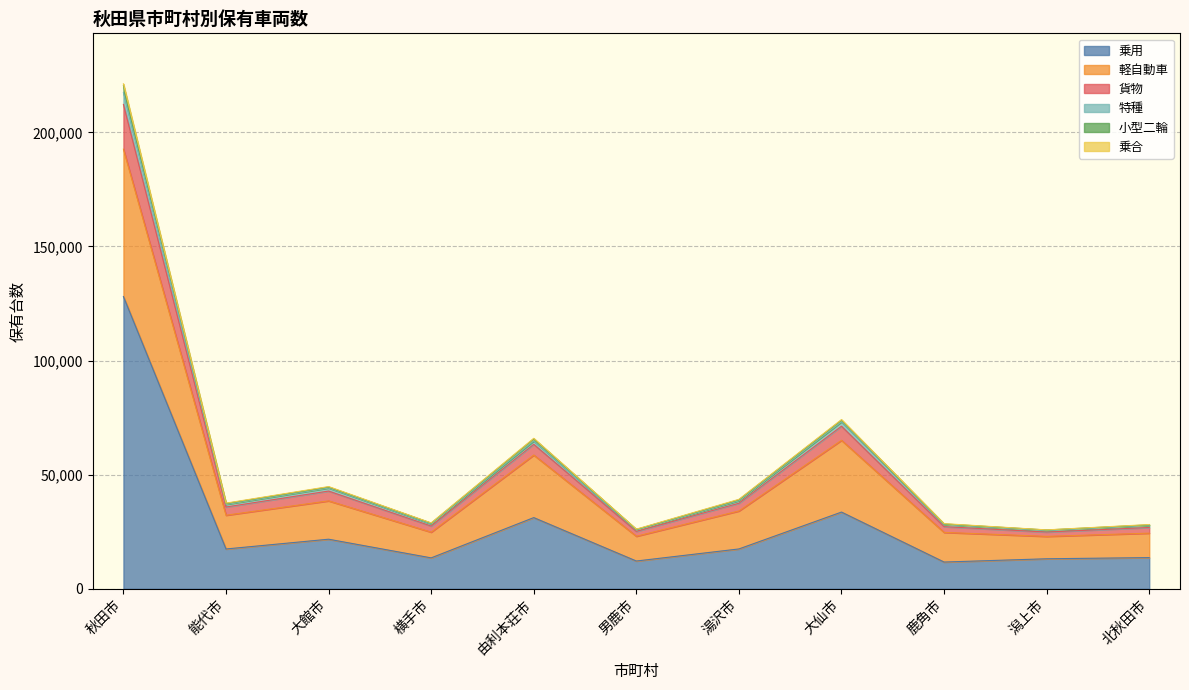

Is it true that 乗用 equals 21715 at 大館市?

True